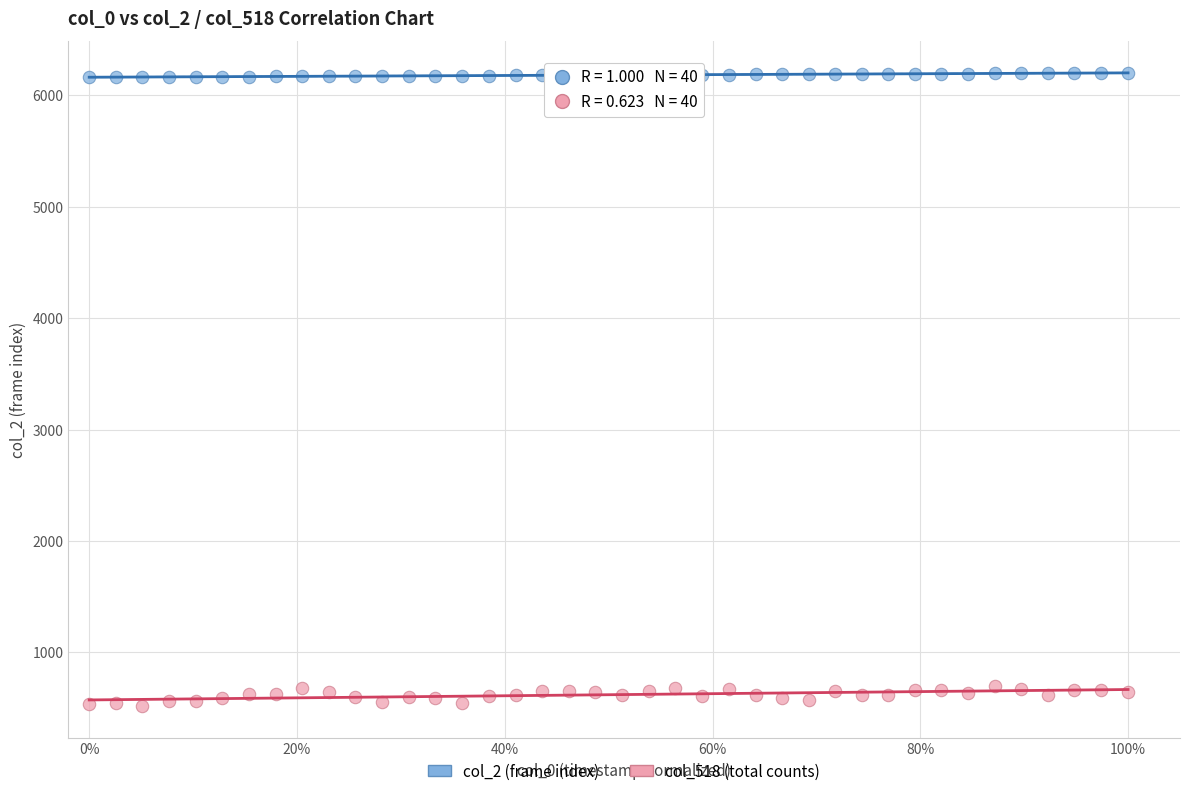

Across all data points, what is the range of Y values (max minus min)?

5687